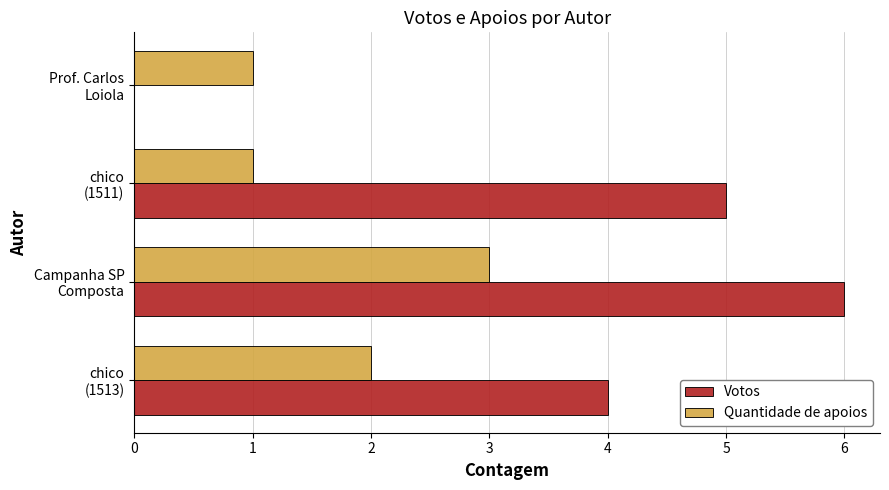

Which series has the largest total across all categories?

Votos